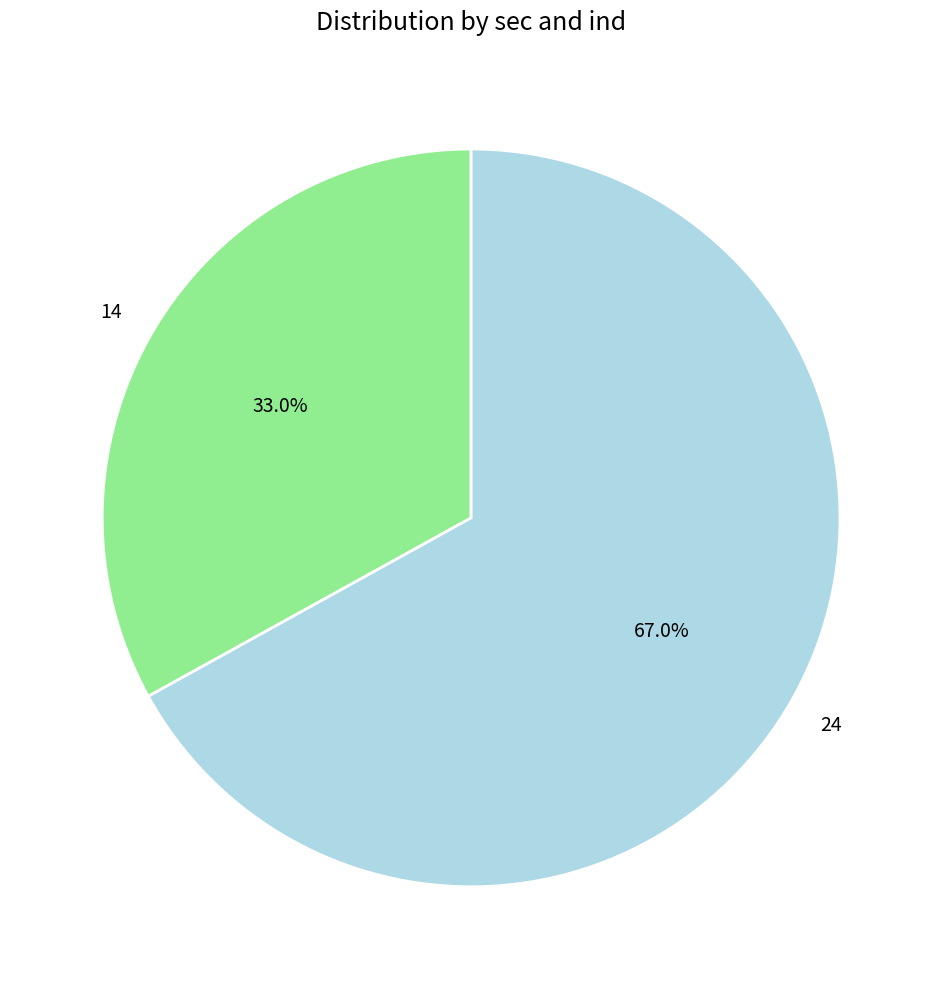

To the nearest percent, what is the combined percentage of 14 and 24?

100%